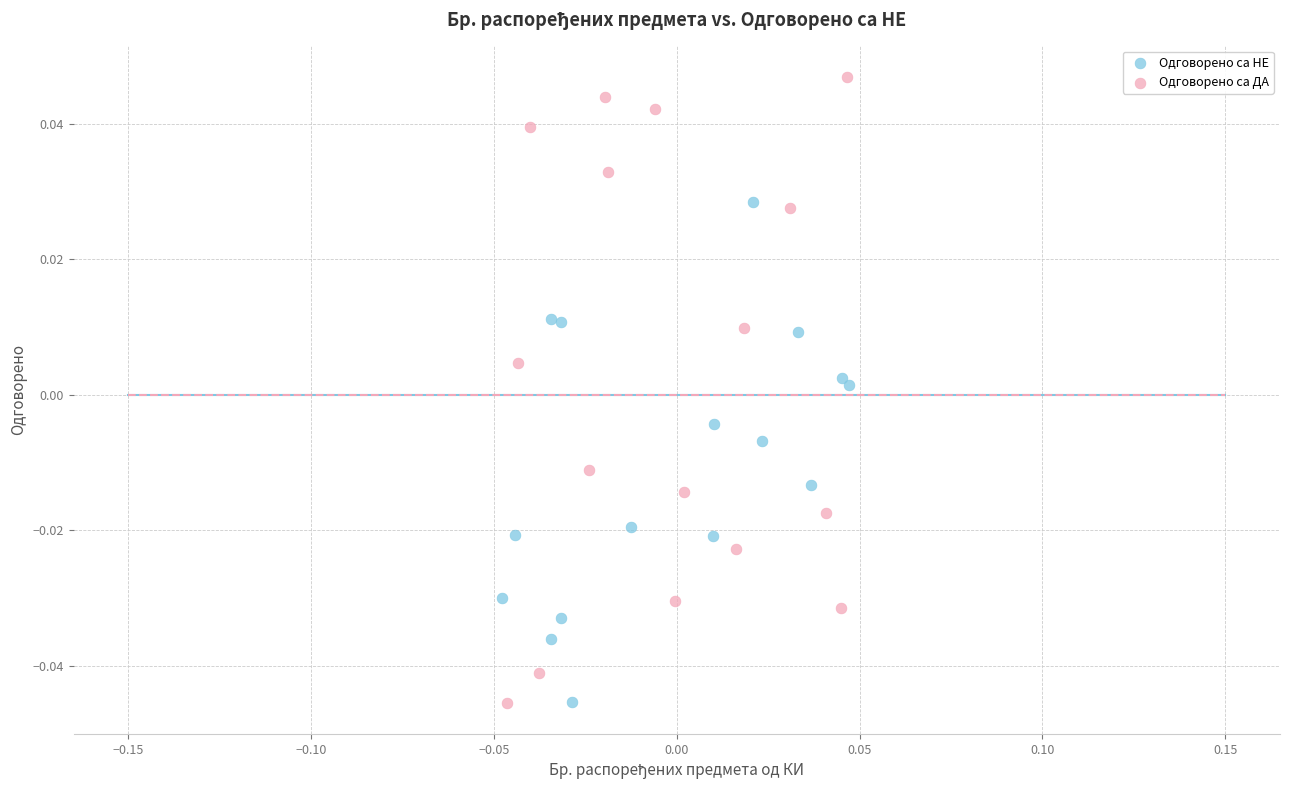

Which series reaches the maximum Y coordinate?

Одговорено са ДА